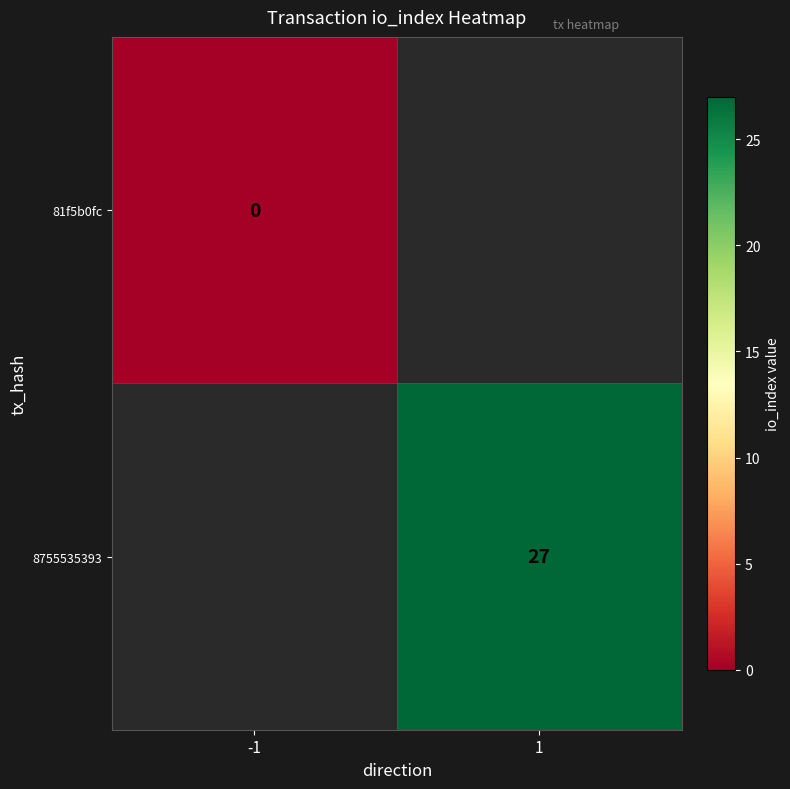

What is the maximum value shown in the chart?

27.0